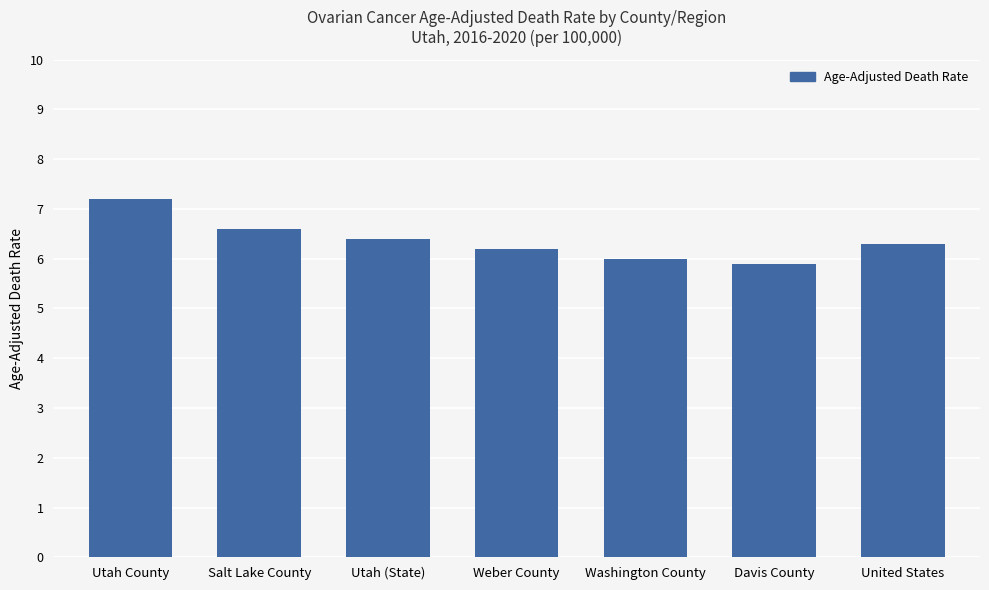

What is the minimum value shown in the chart?

5.9